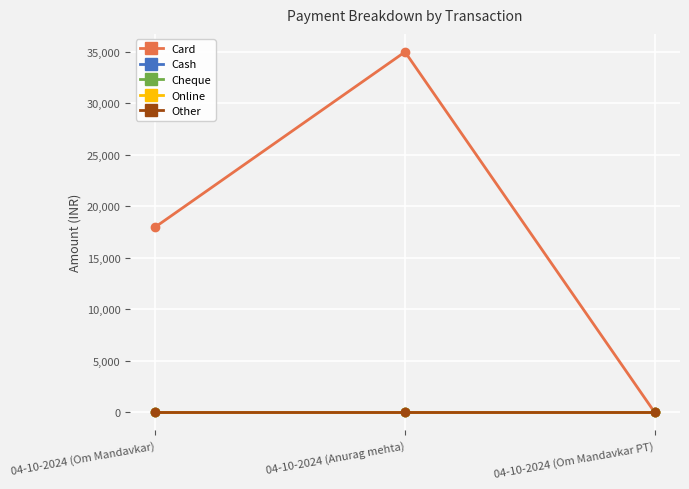

Rank the categories by Online value from highest to lowest.

04-10-2024 (Om Mandavkar), 04-10-2024 (Anurag mehta), 04-10-2024 (Om Mandavkar PT)